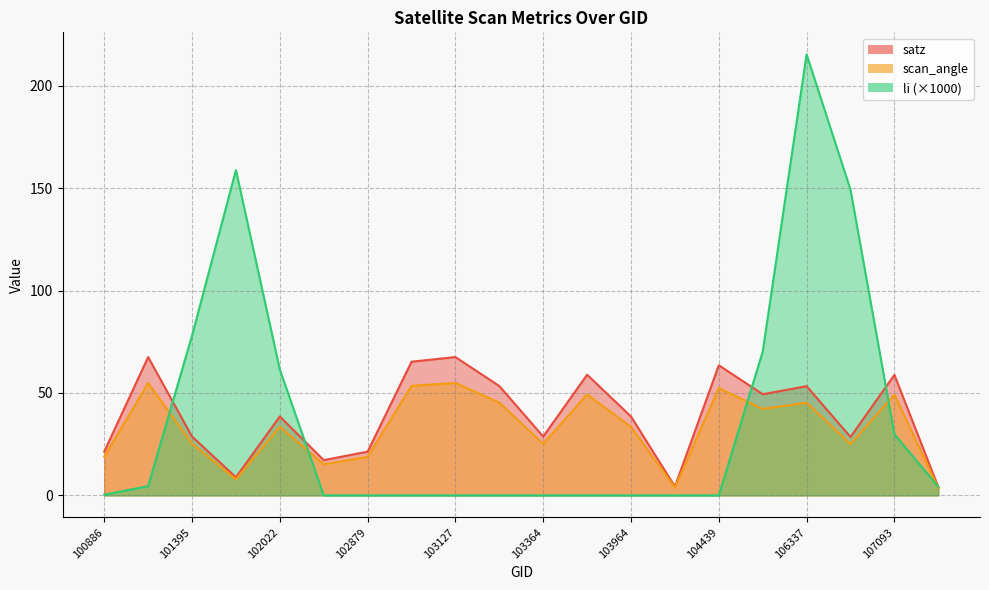

Reading left to right, transcribe all the data shown in this chart.

satz: 21.4	67.5	28.7	8.9	38.5	17.2	21.3	65.3	67.5	53.4	28.7	58.9	38.5	4.3	63.6	49.4	53.3	28.5	58.8	4.1
scan_angle: 18.8	54.9	25.2	7.8	33.5	15.2	18.8	53.5	54.9	45.3	25.2	49.3	33.4	3.8	52.4	42.2	45.2	25.0	49.2	3.6
li: 0.3	4.5	78.0	158.9	61.4	0.0	0.0	0.0	0.0	0.0	0.0	0.0	0.0	0.0	0.0	70.2	215.4	149.3	29.8	4.2